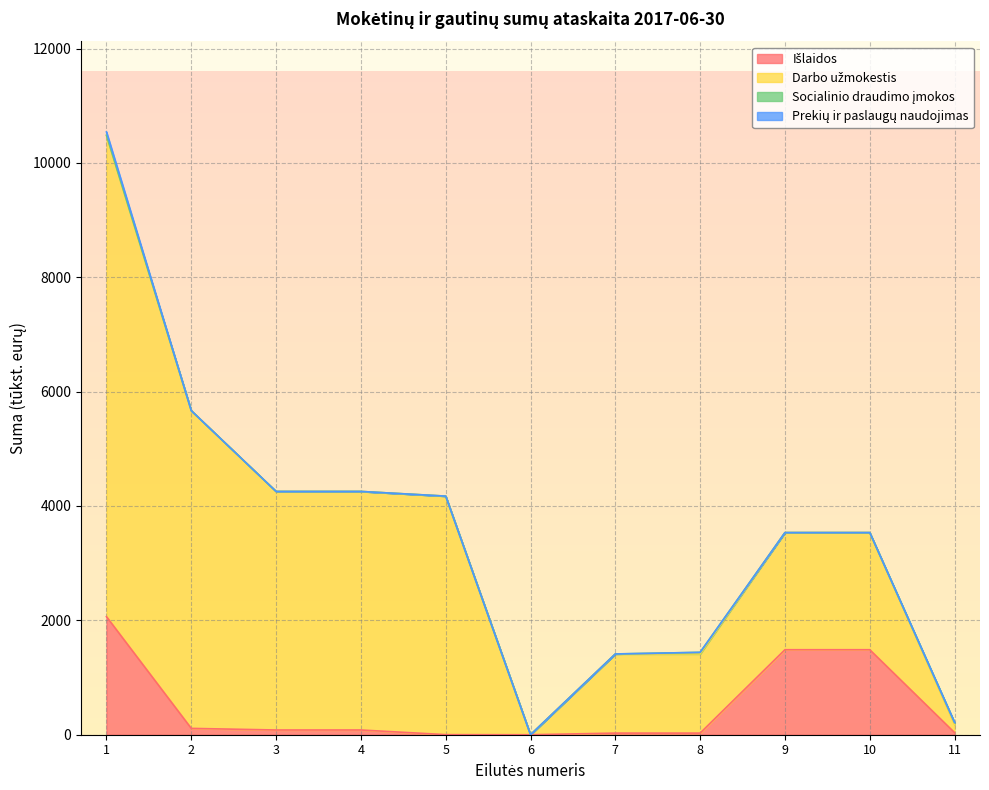

Reading left to right, transcribe all the data shown in this chart.

Išlaidos: 1=2064.9	2=110.7	3=82.6	4=82.6	5=1.5	6=0.0	7=28.1	8=28.1	9=1486.5	10=1486.5	11=36.3
Darbo užmokestis: 1=8417.6	2=5556.1	3=4171.8	4=4171.8	5=4171.1	6=0.0	7=1384.3	8=1384.3	9=2048.6	10=2048.6	11=141.6
Socialinio draudimo įmokos: 1=0.0	2=0.0	3=0.0	4=0.0	5=0.0	6=0.0	7=0.0	8=28.1	9=0.0	10=0.0	11=36.3
Prekių ir paslaugų naudojimas: 1=59.6	2=0.0	3=0.0	4=0.0	5=0.0	6=0.0	7=0.0	8=0.0	9=0.0	10=0.0	11=0.0